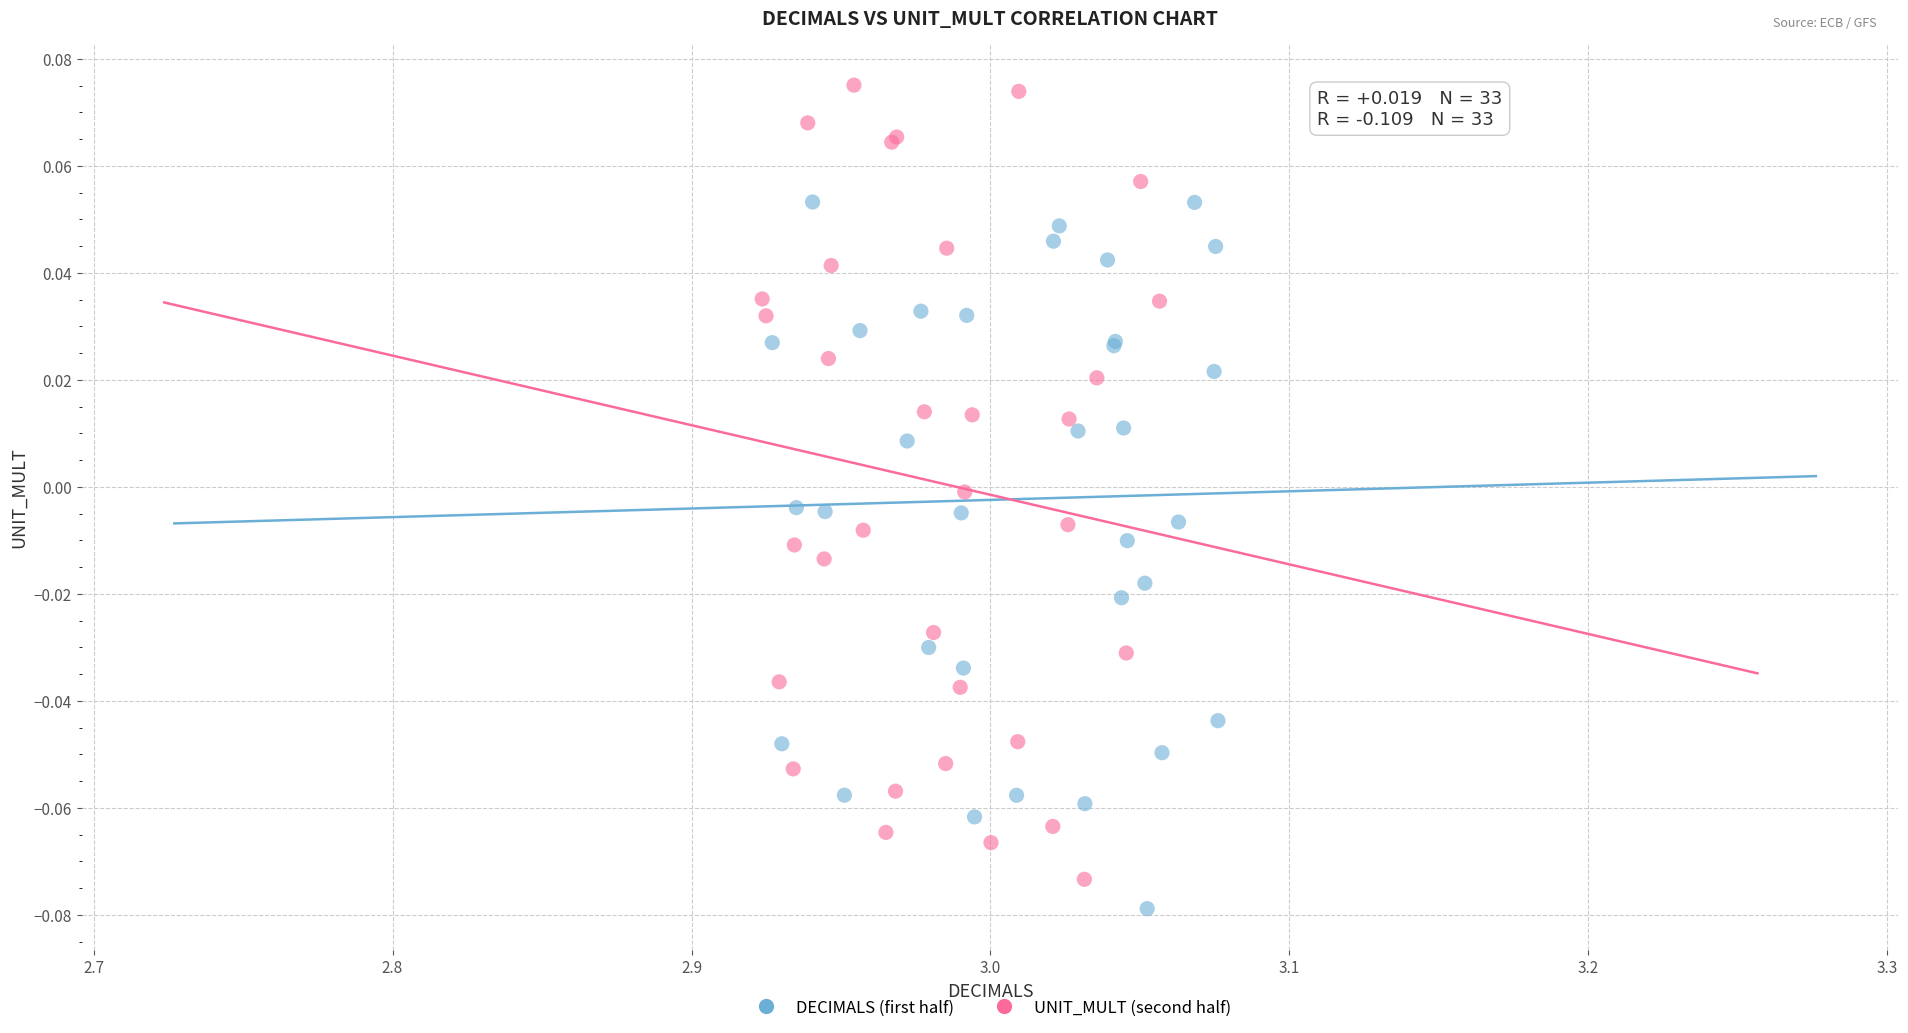

Which series reaches the maximum Y coordinate?

UNIT_MULT (second half)